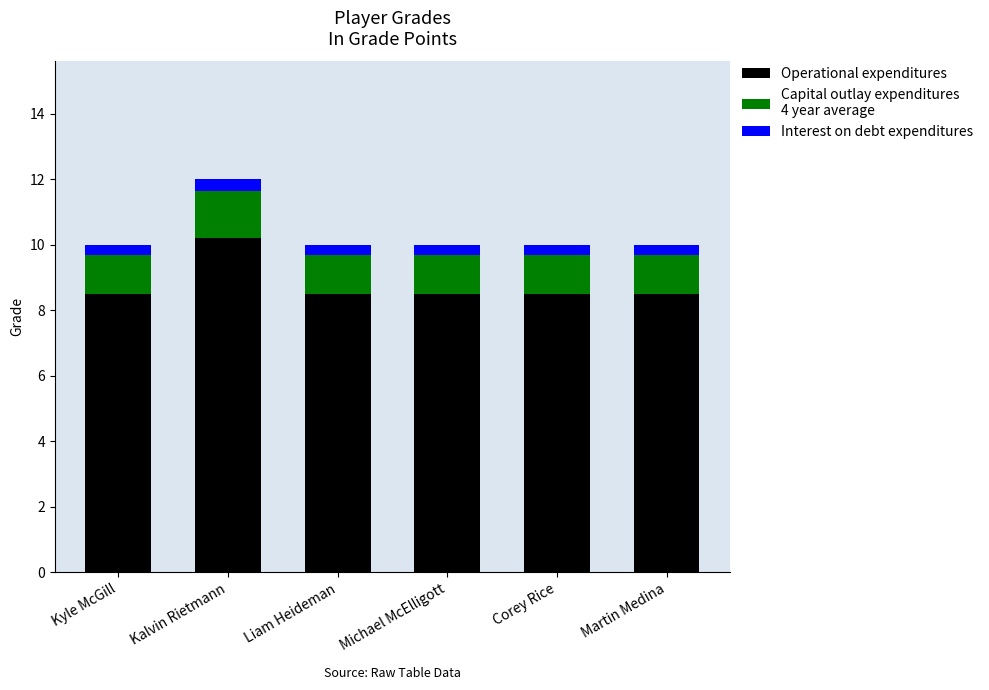

At which category is the sum across all series the highest?

Kalvin Rietmann